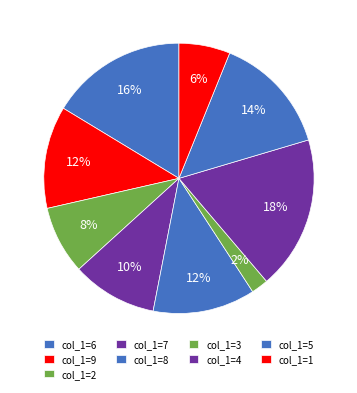

Is there any slice that represents more than half of the pie?

No